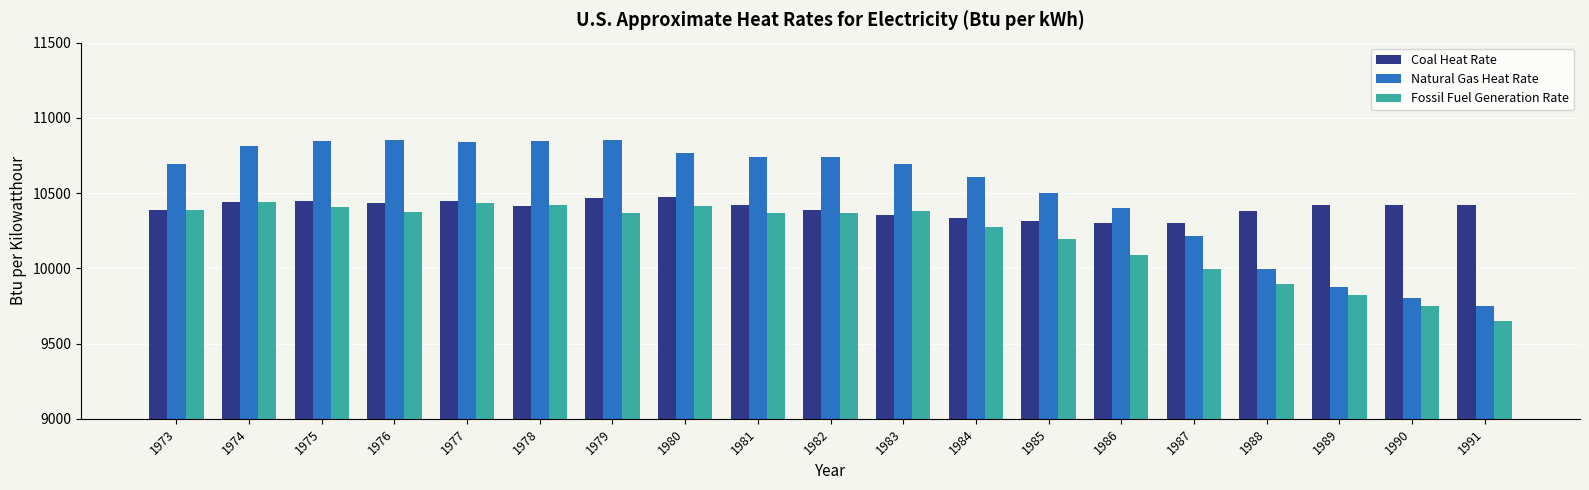

Which series has the widest spread of values?

Natural Gas Heat Rate